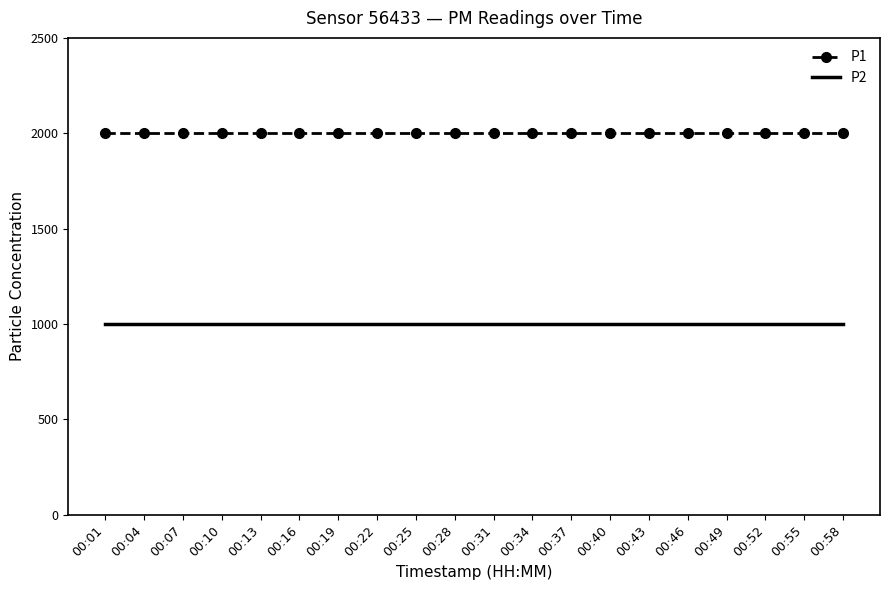

What is the difference between the highest and lowest values at 00:55?

1000.0